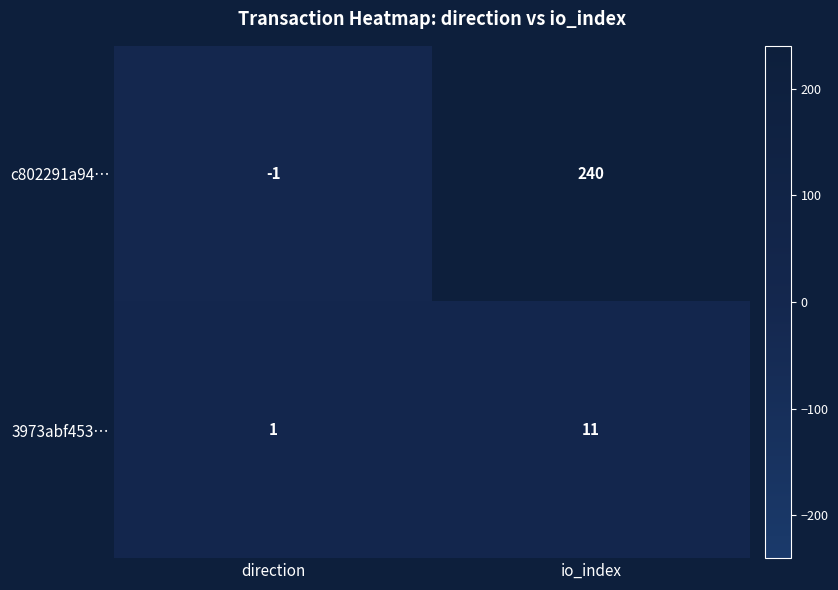

Reading left to right, extract all data points from this chart.

c802291a94…: -1	240
3973abf453…: 1	11